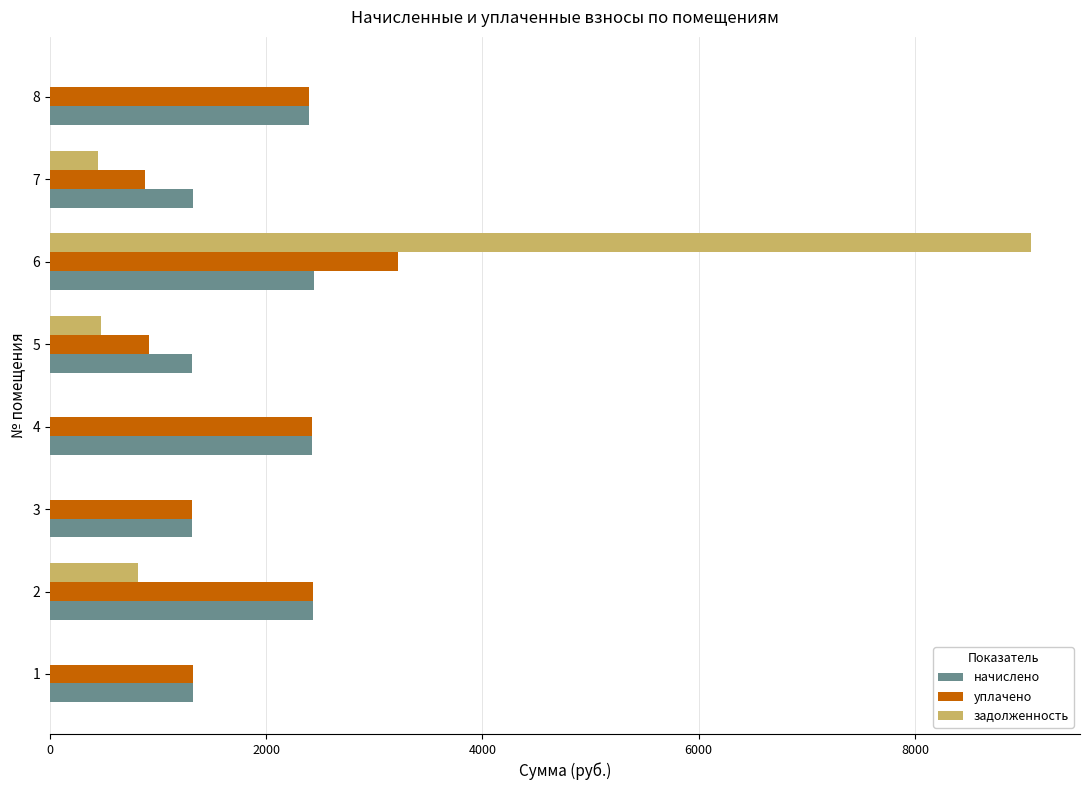

How many data points does each series have?

8